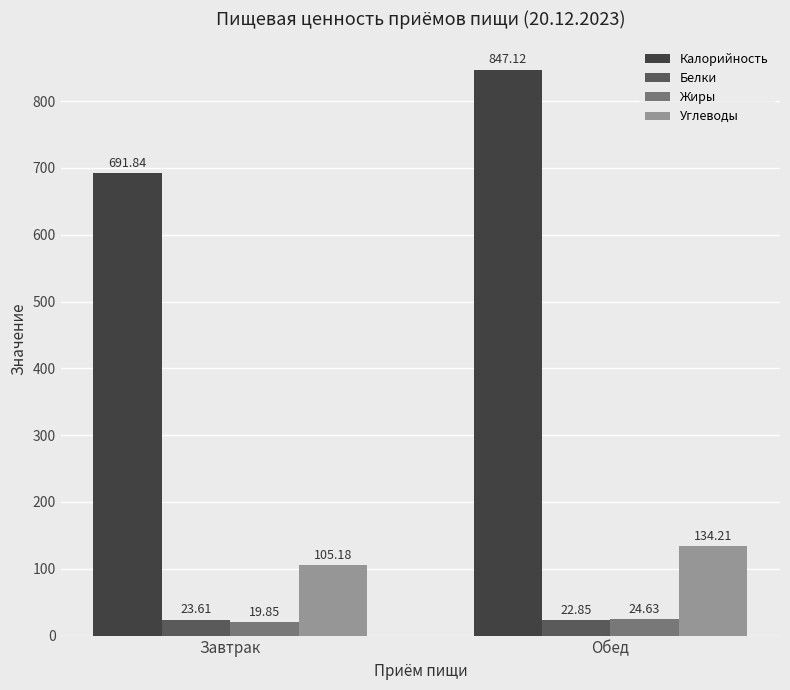

What is the value of the Углеводы bar at the 1st from the left?

105.2